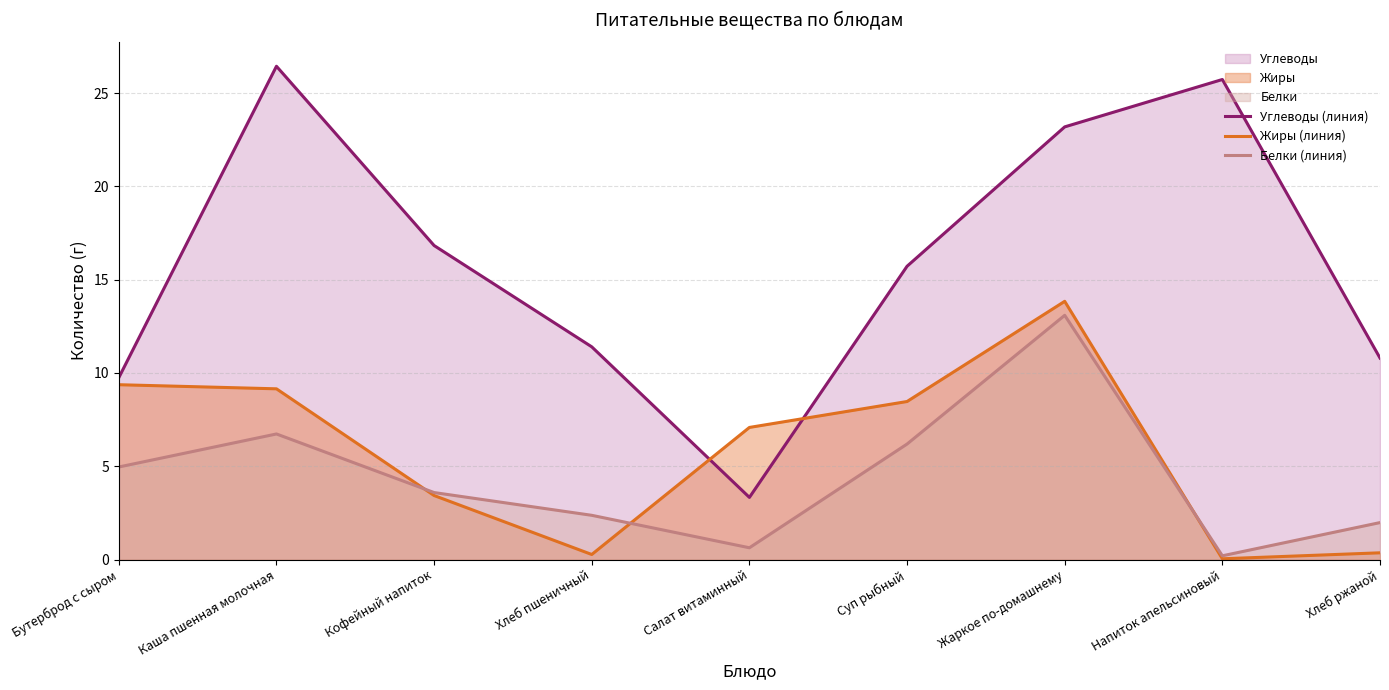

What is the approximate value of Жиры (линия) at Бутерброд с сыром?

9.4